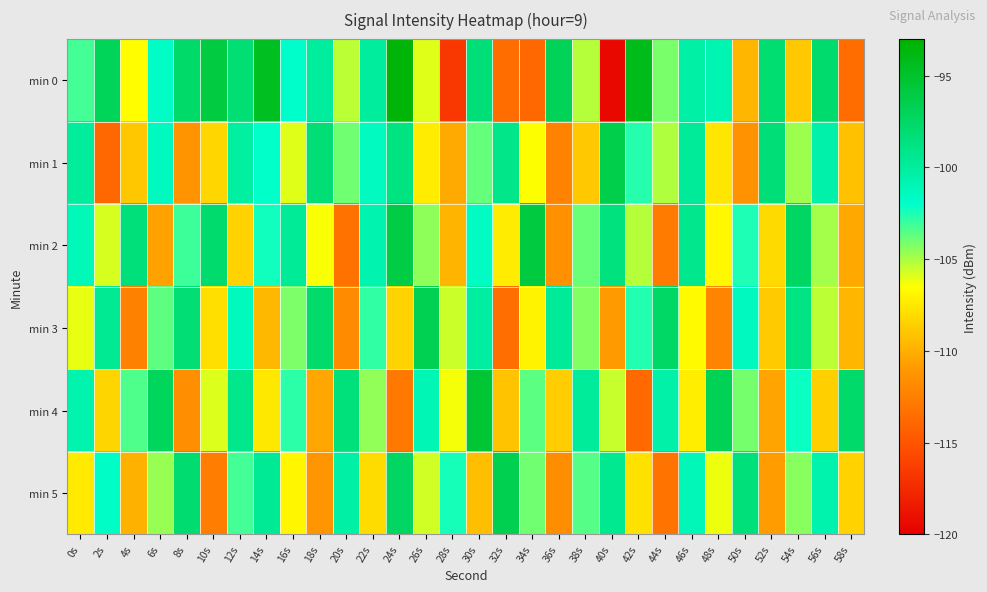

How many data points does each series have?

30